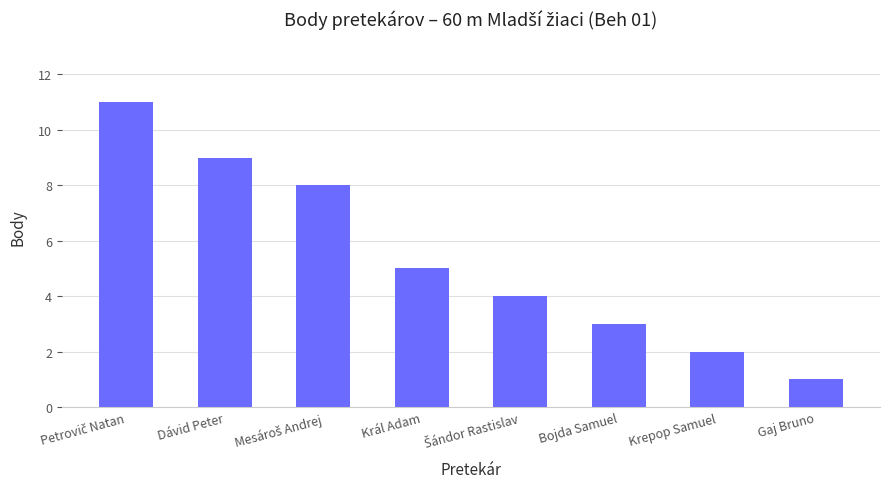

Between Bojda Samuel and Gaj Bruno, which is larger?

Bojda Samuel